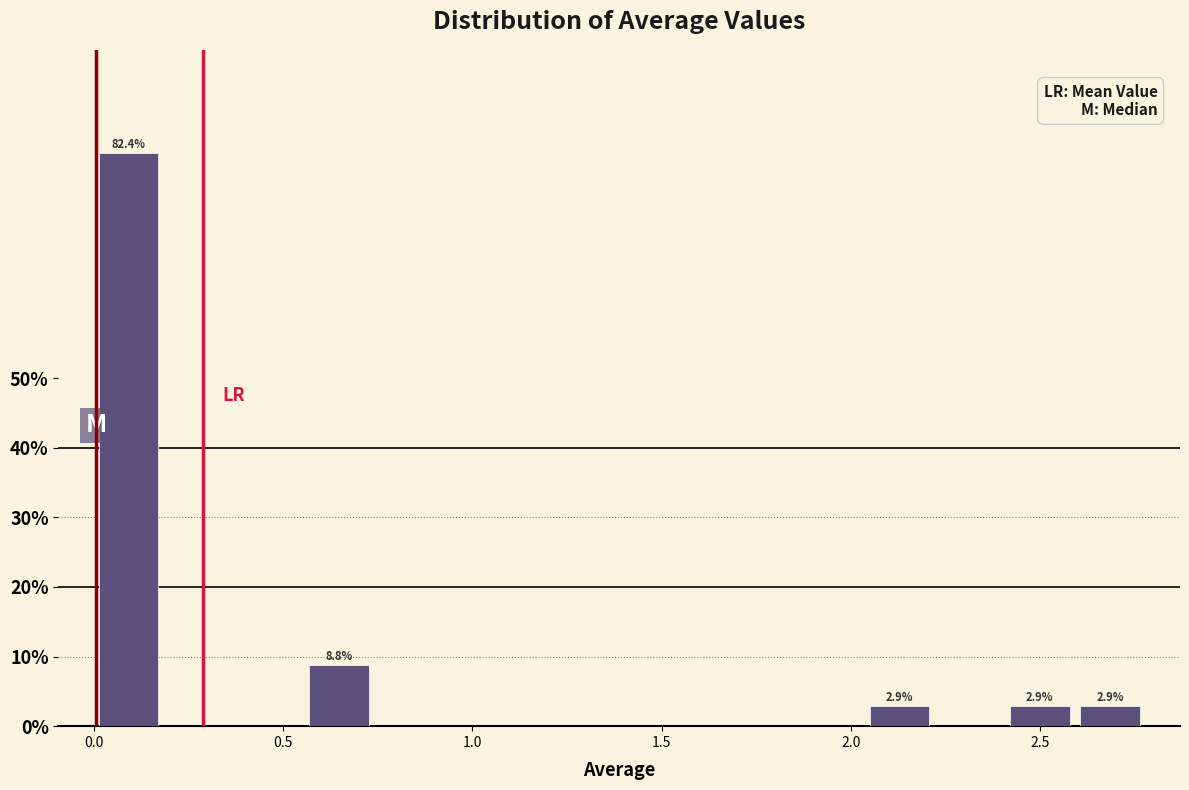

Read against the x-axis, roughly where is the centre of the tallest bar?

0.10